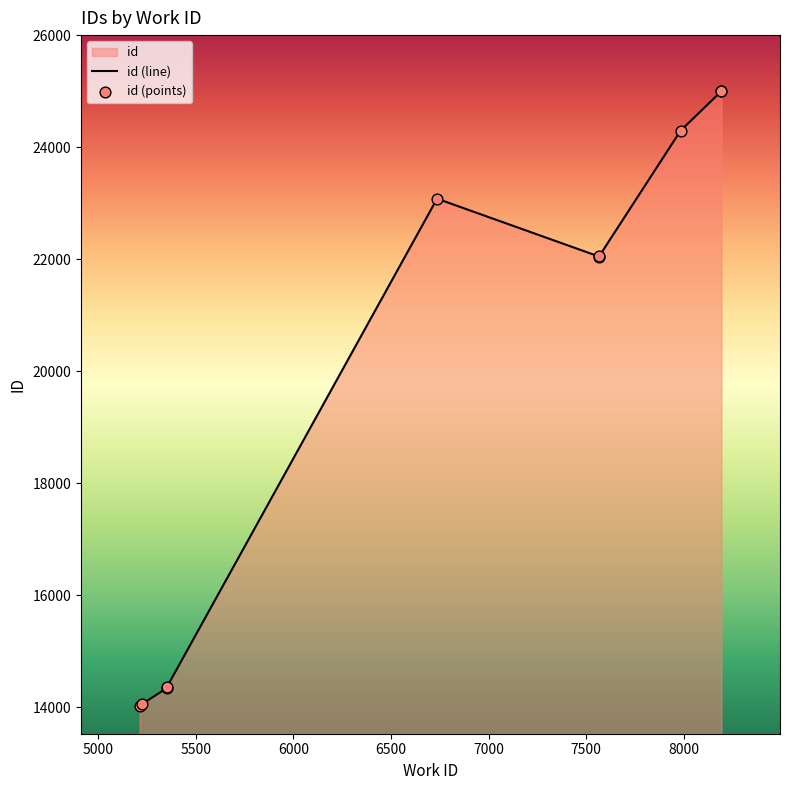

What is the ratio of the value at 5351 to the value at 8193?

0.6